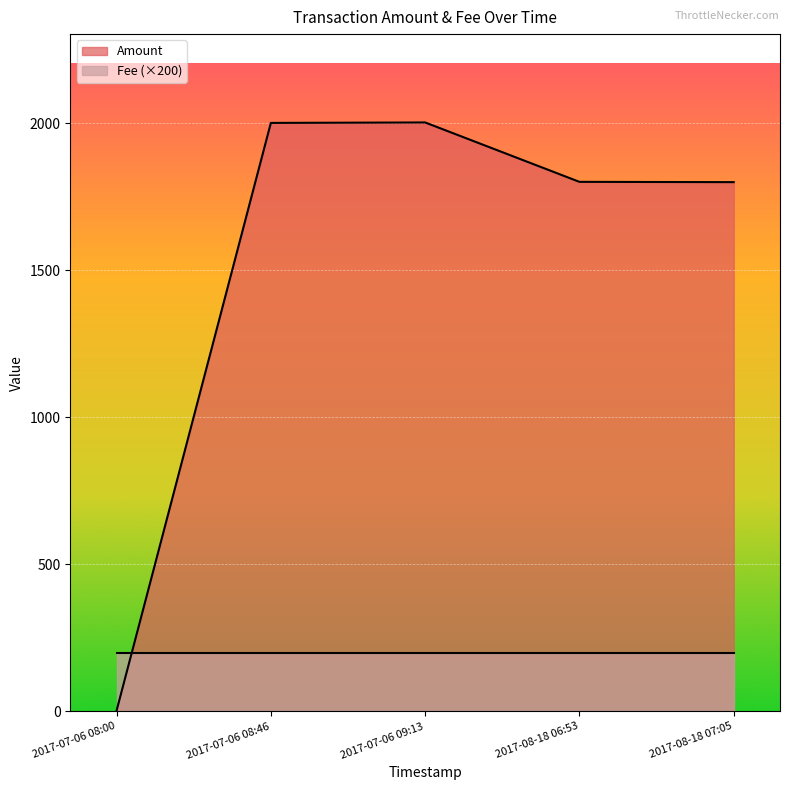

Which series ends up on top after the final intersection of Fee (×200) and Amount?

Amount